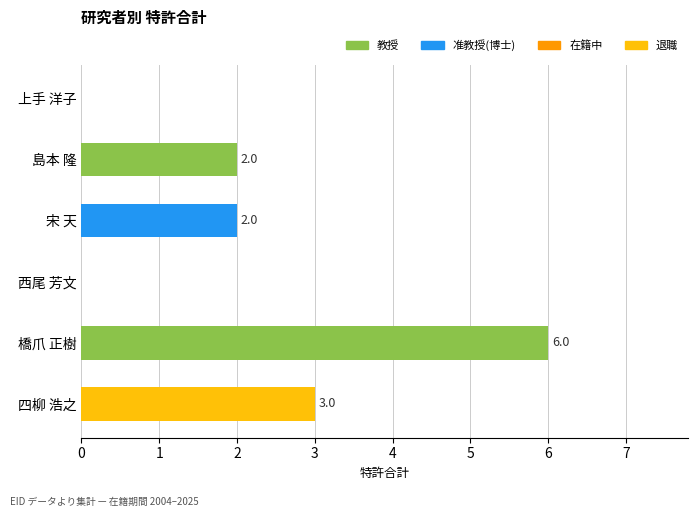

What is the sum of all values?

13